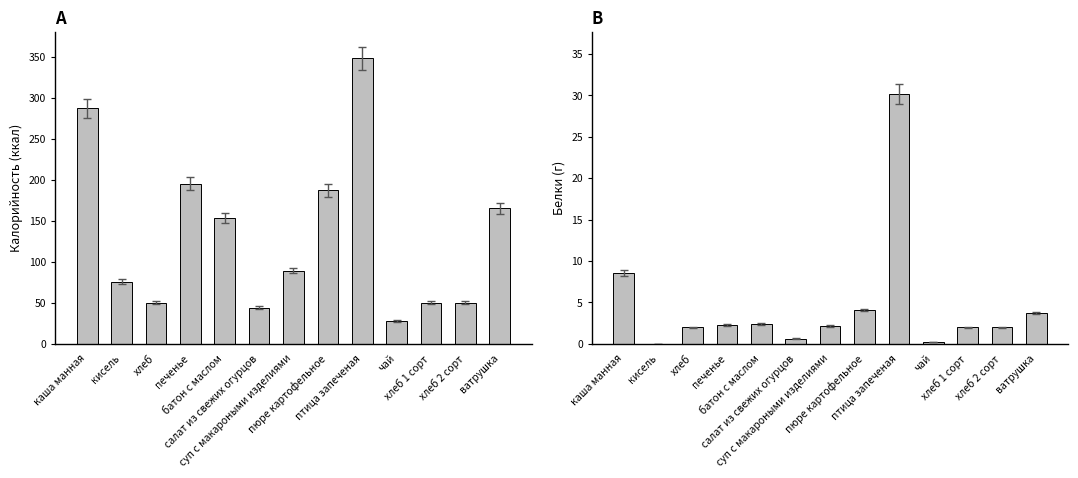

True or false: Калорийность has a value of 24.3 at хлеб 2 сорт.

False